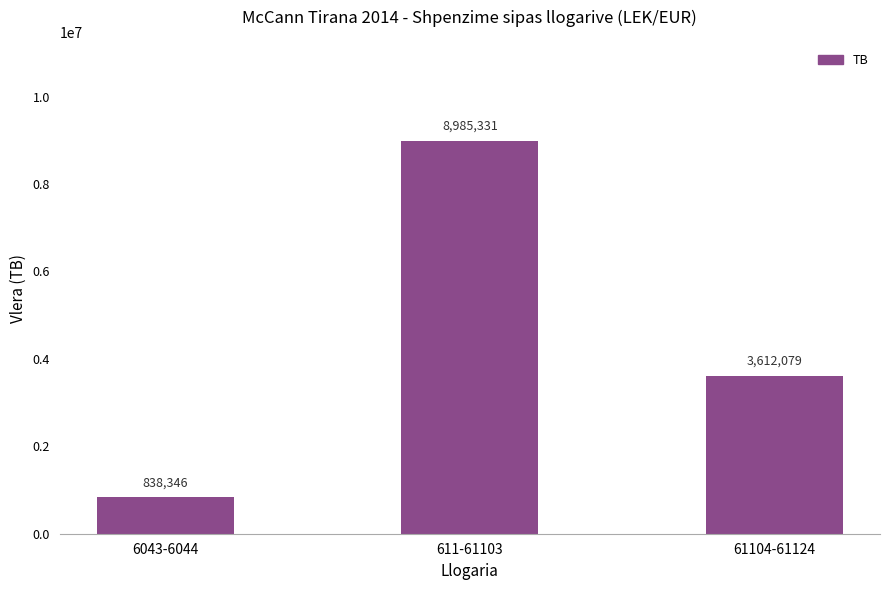

List the labels in order of value, smallest first.

6043-6044, 61104-61124, 611-61103